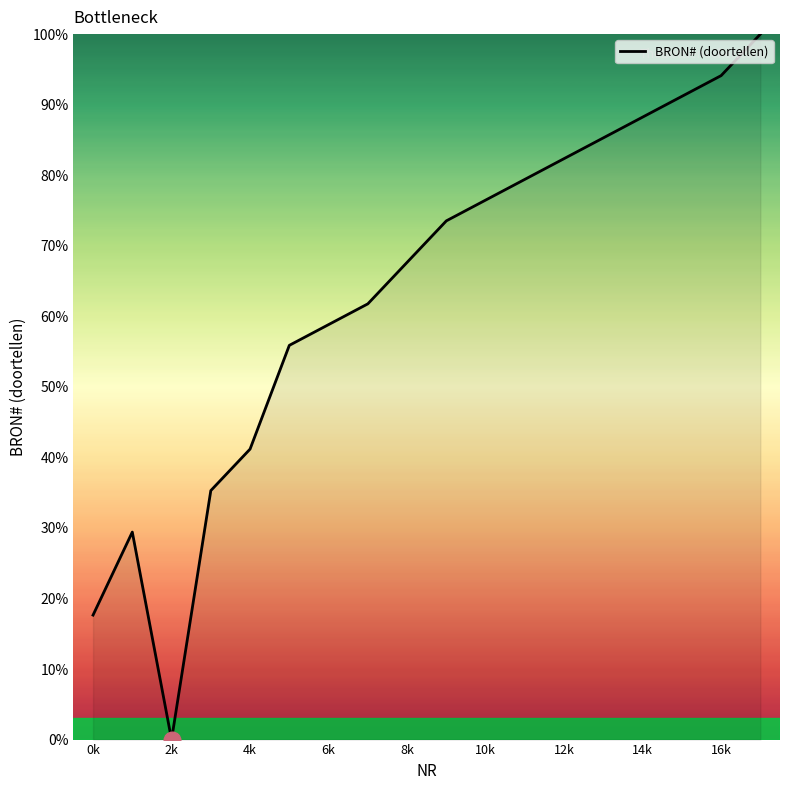

What is the difference between the maximum and minimum values?

100.0